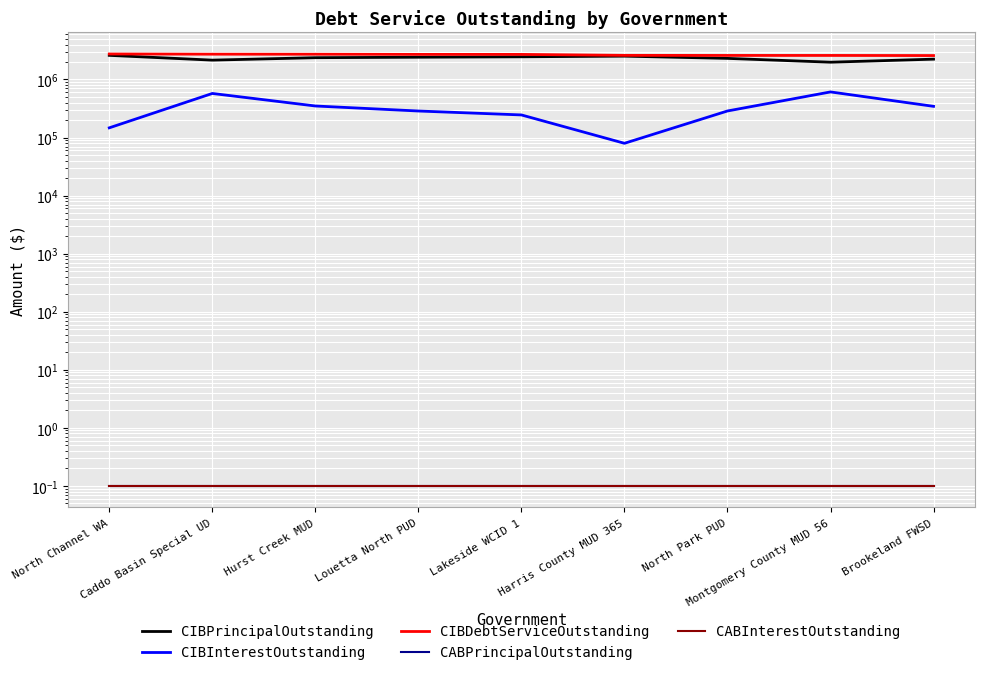

How many categories are shown in the chart?

9